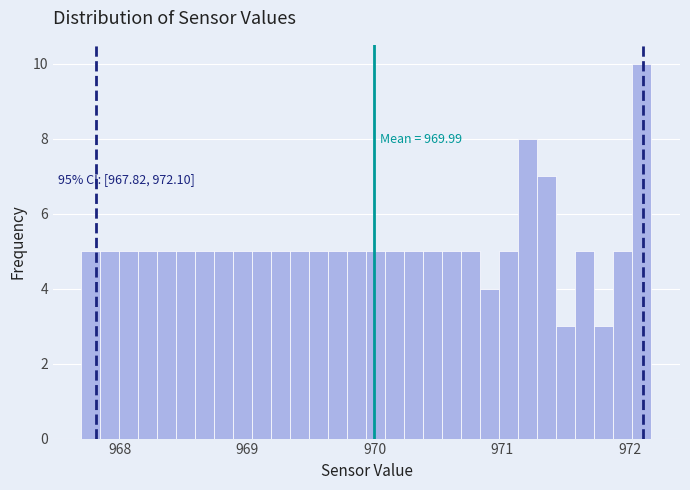

Around what value on the x-axis is the tallest bar? Give the approximate position of its centre, as read against the axis.

972.1